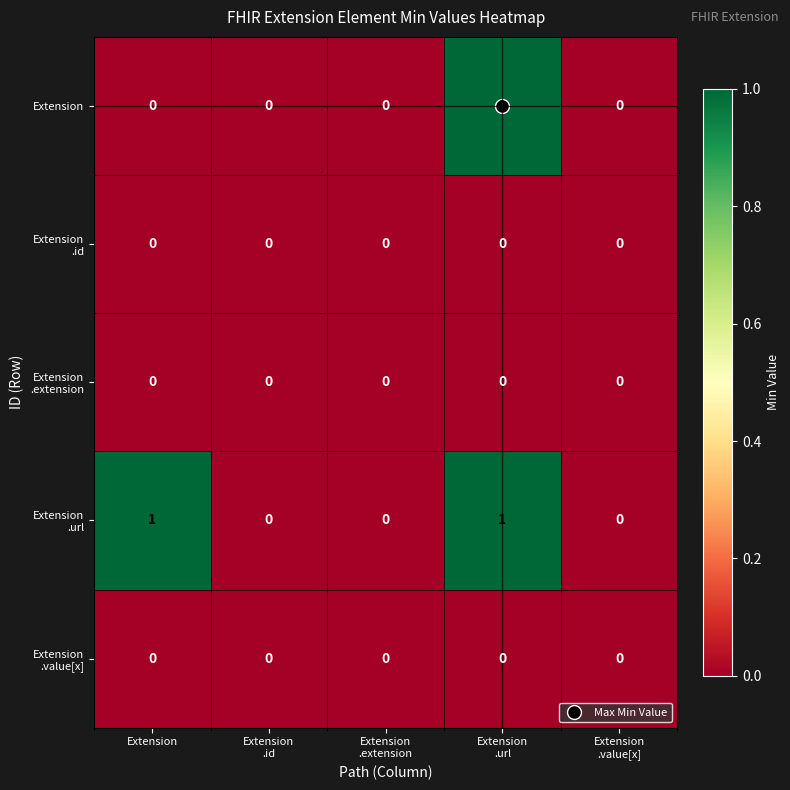

Count the Extension values in the range 0 to 1.

5